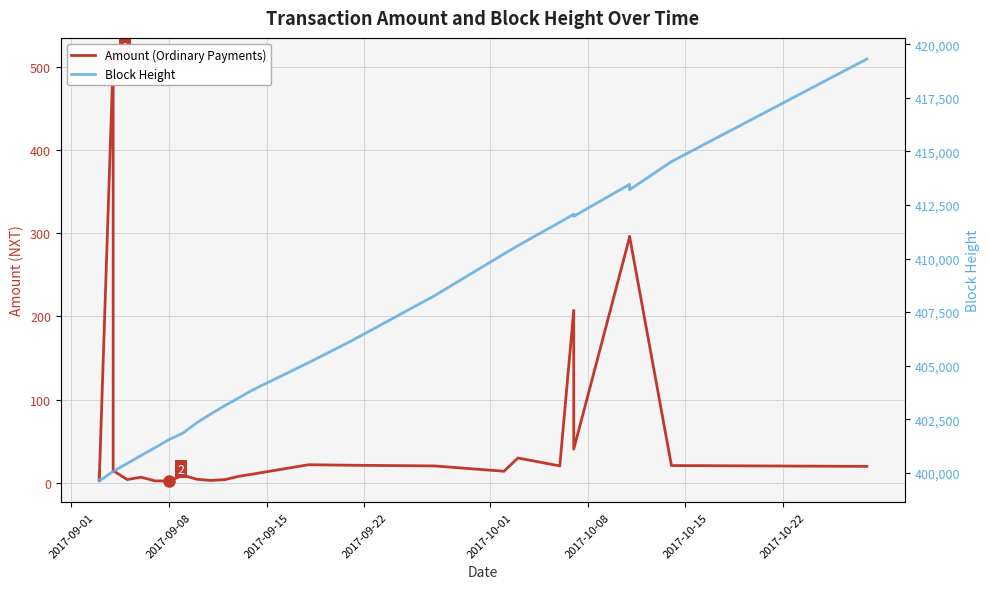

What are all the series names shown in the legend?

Amount (Ordinary Payments), Block Height